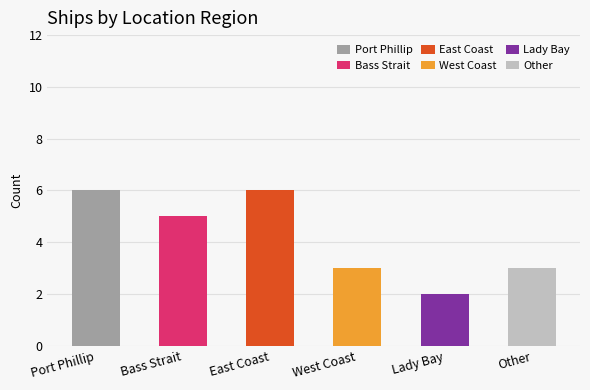

Which has a higher value, Bass Strait or Other?

Bass Strait